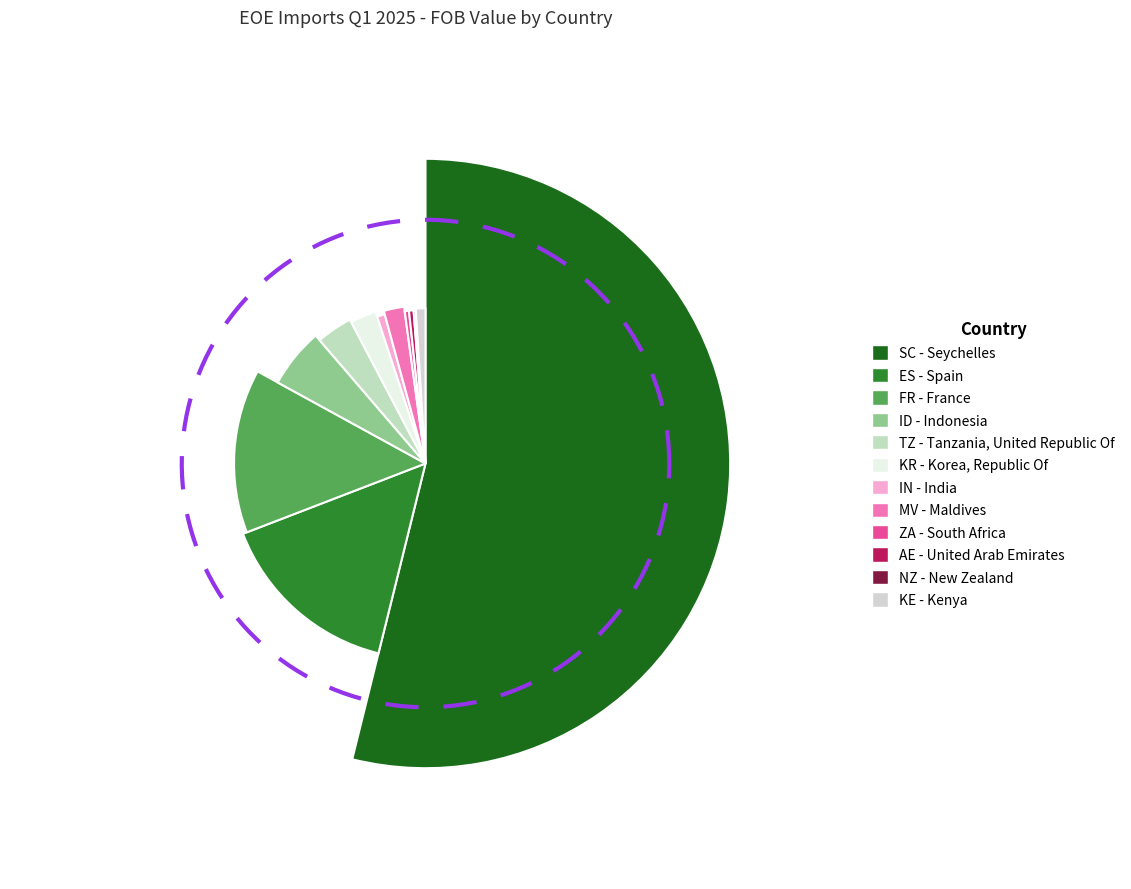

Is it true that ES - Spain is 30% of the pie?

False